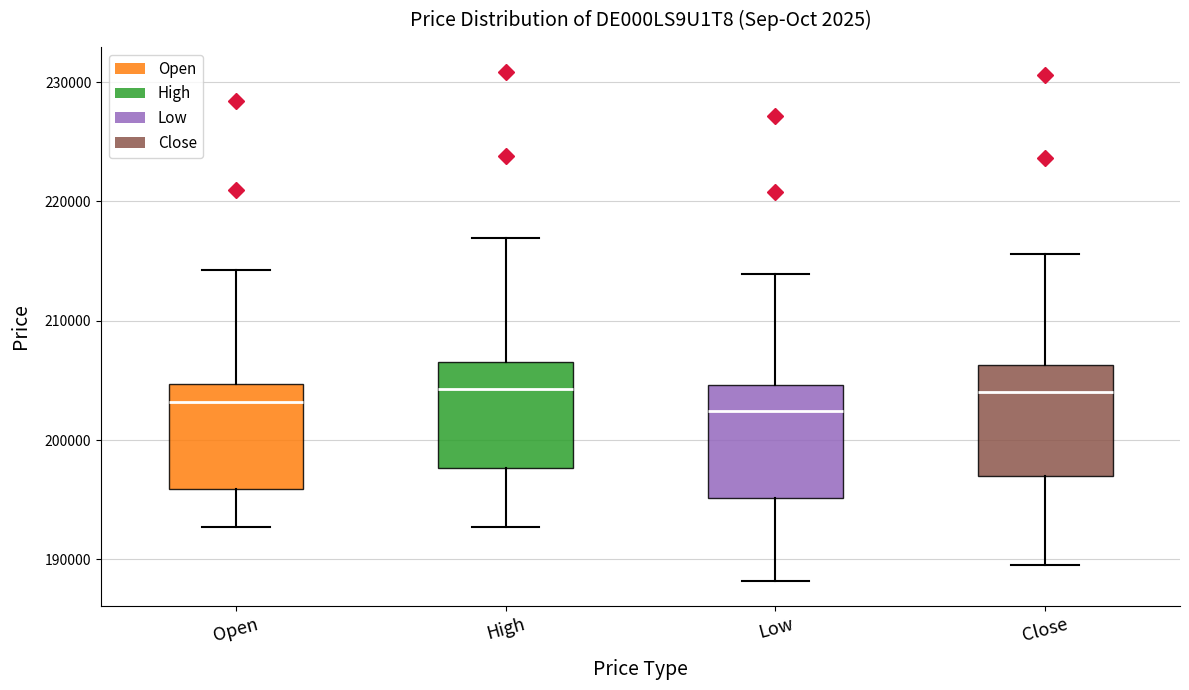

Reading left to right, transcribe this box plot: for each box, give where its median line is, the range the box spans, and where its two whiskers end, as read against the y-axis. The values are not printed on the chart, so give them approximately, as read against the axis.

Open: median 203000, box 196000 to 205000, whiskers 193000 to 214000
High: median 204000, box 198000 to 207000, whiskers 193000 to 217000
Low: median 202000, box 195000 to 205000, whiskers 188000 to 214000
Close: median 204000, box 197000 to 206000, whiskers 190000 to 216000